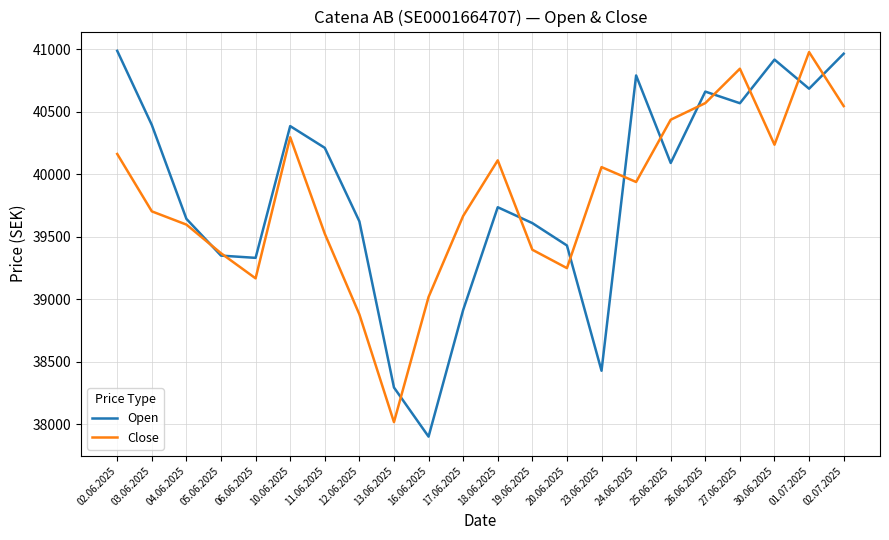

What is the approximate value of Close at 26.06.2025, to the nearest 100?

40600